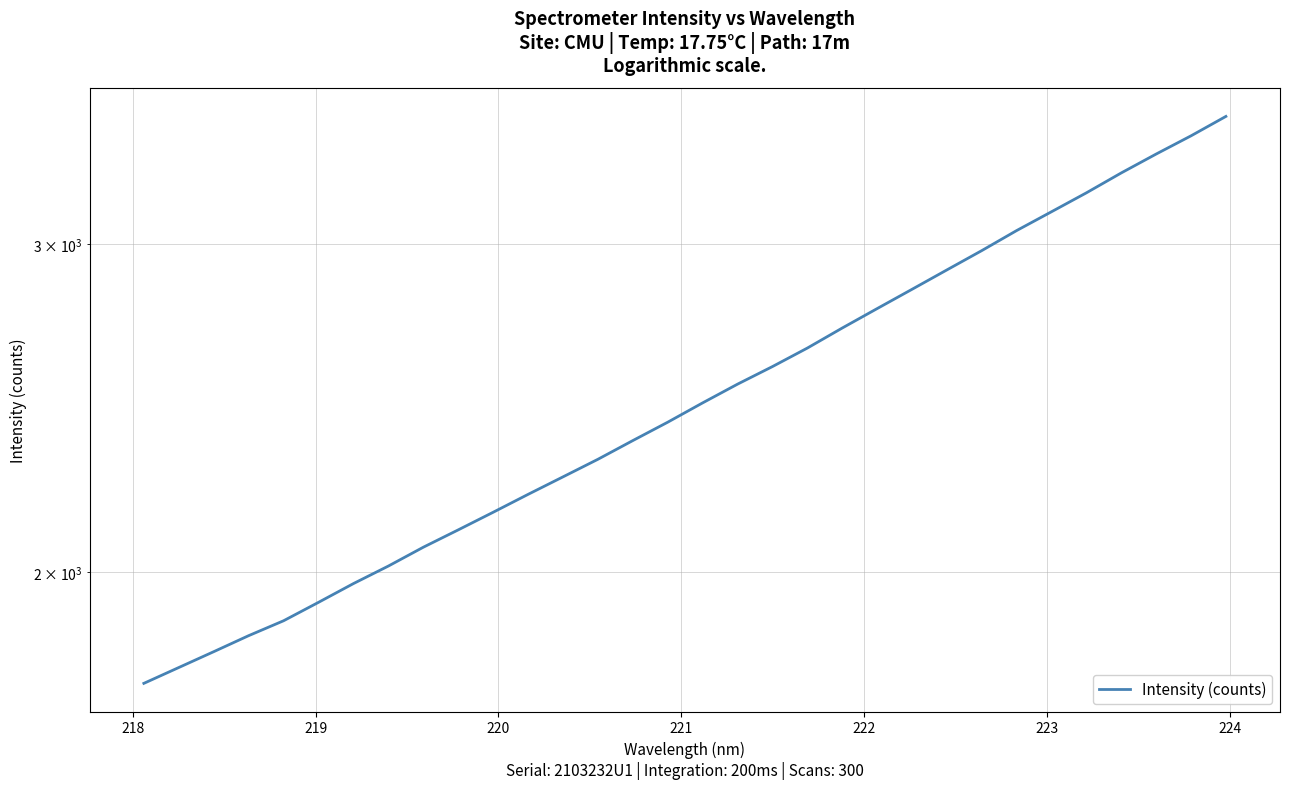

True or false: the data has more than 1 interior local peaks.

False